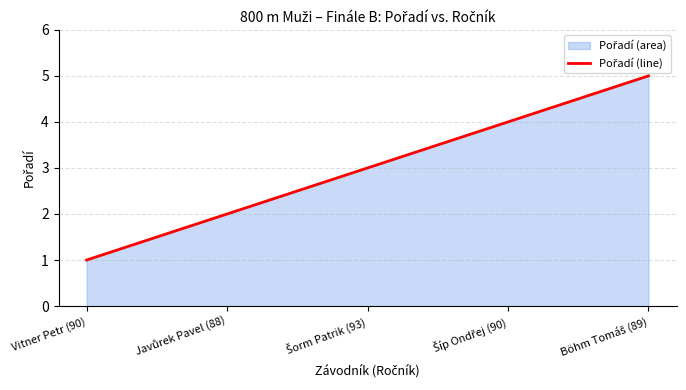

What is the label of the 5th point from the left?

Böhm Tomáš (89)